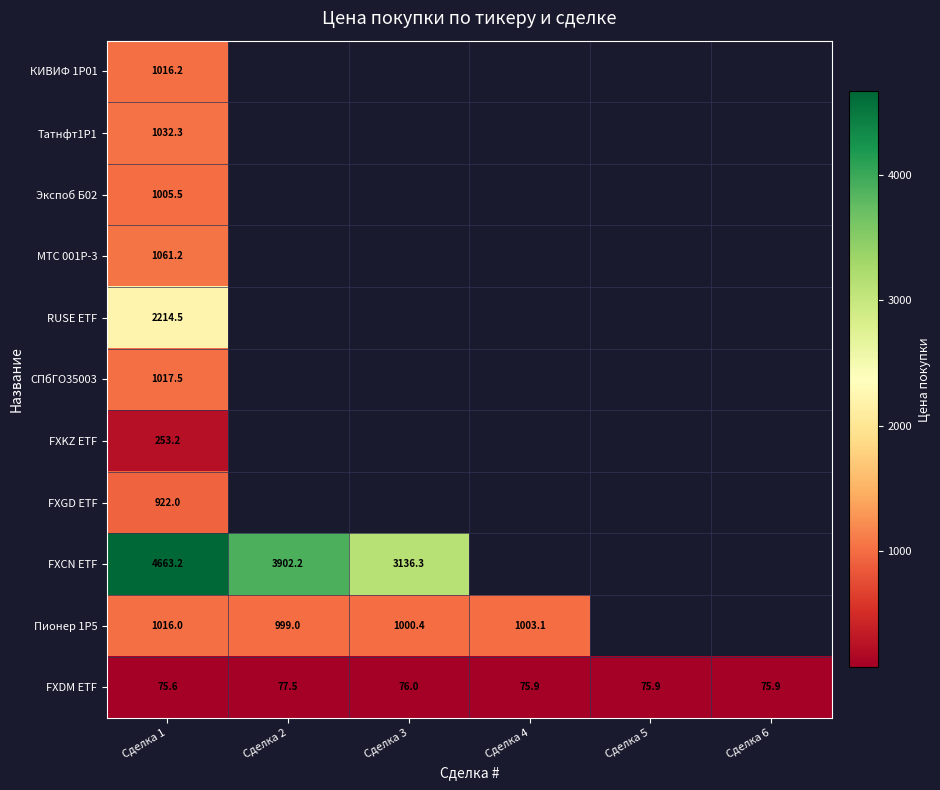

At which label is Пионер 1P5 closest to 1007?

Сделка 4